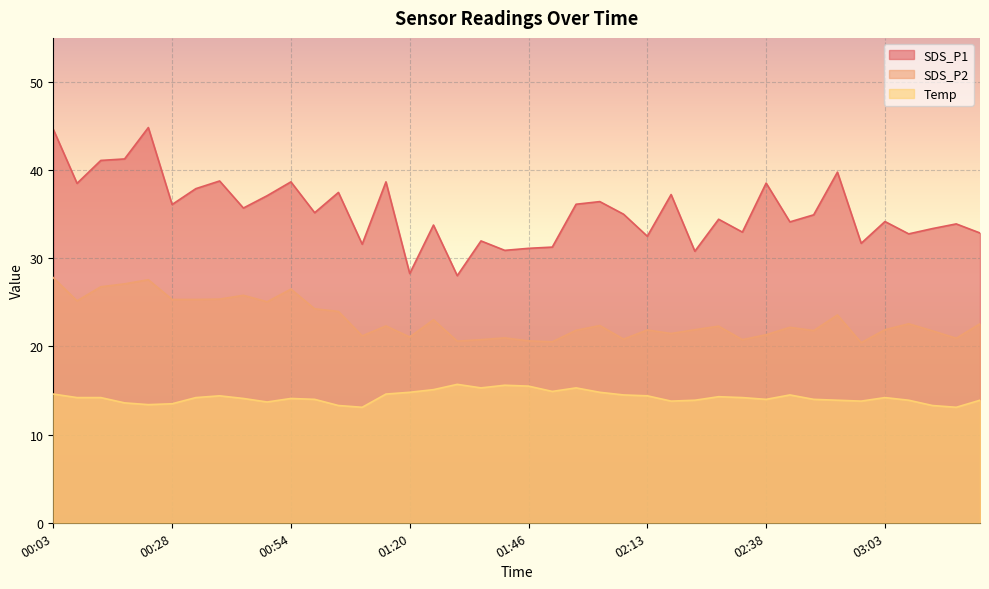

What position from the right is 00:03?

40